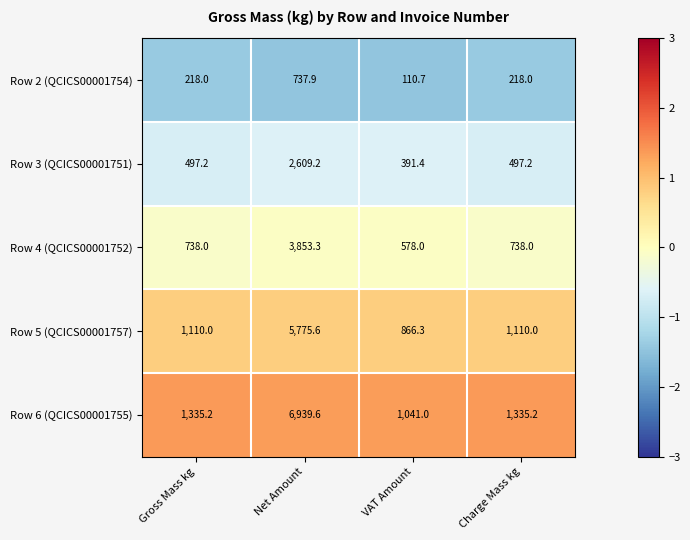

How many distinct data groups are displayed?

5